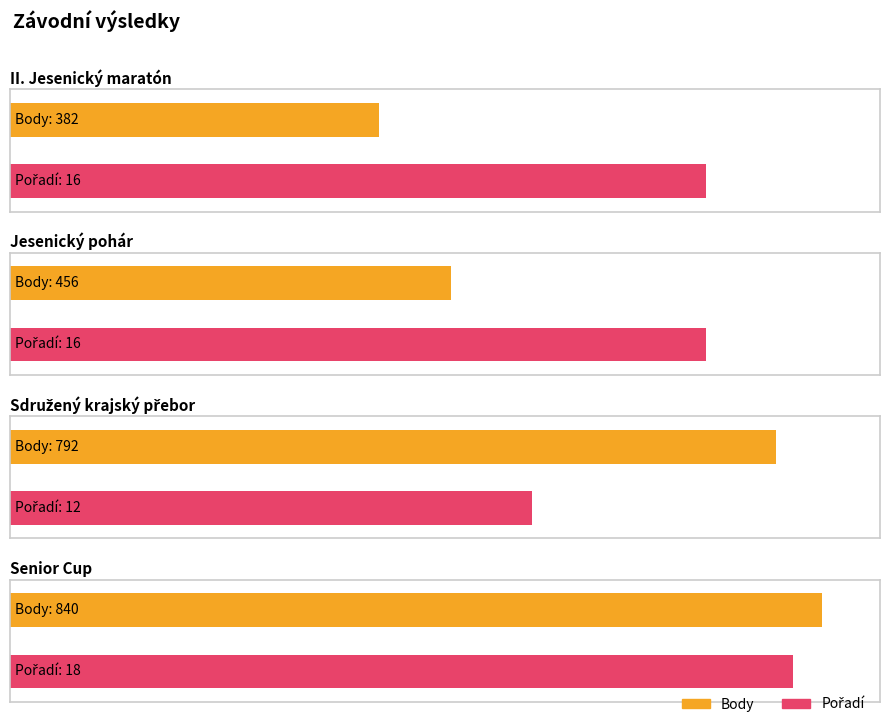

List the series in order of their peak value, lowest first.

Pořadí, Body